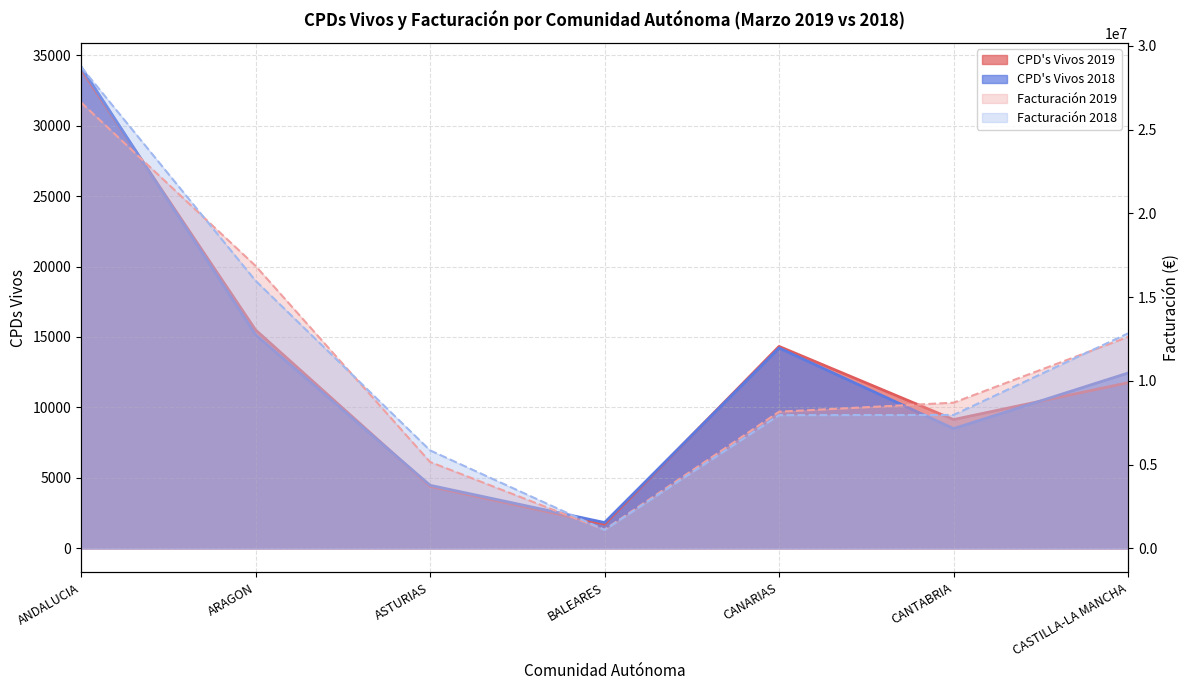

How many values in the CPD's Vivos 2019 series are below 11753?

3